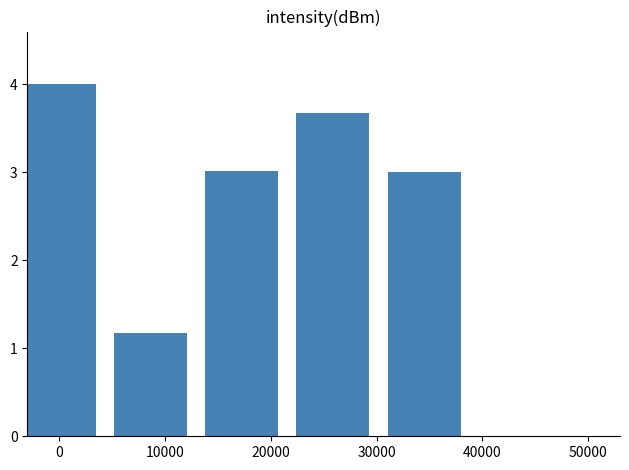

How many positive values are there?

5